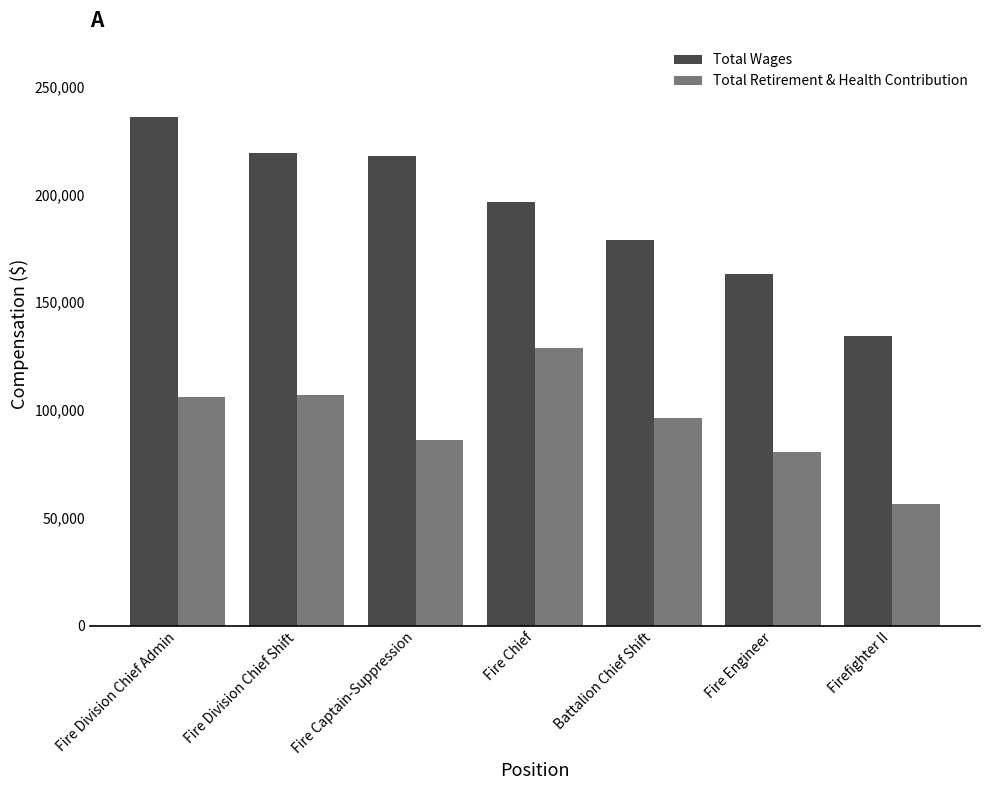

Are the bars grouped side by side (vs. stacked)?

Yes